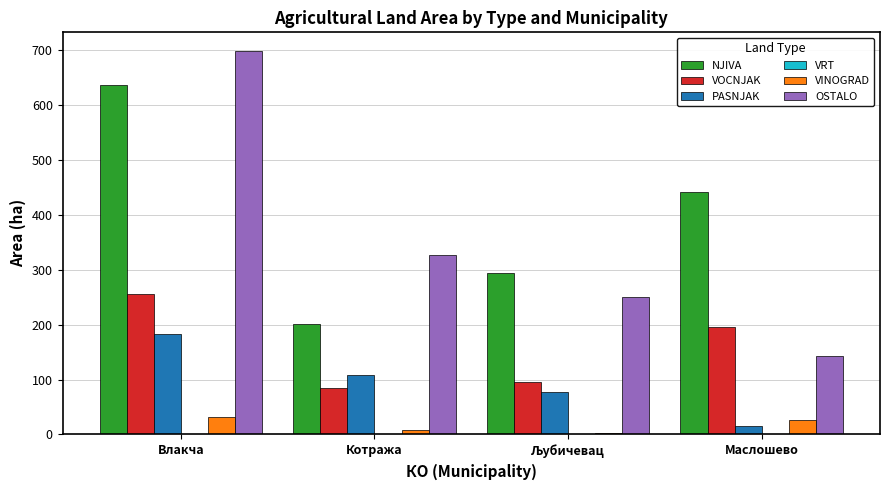

Reading left to right, what are all the values shown in this chart?

NJIVA: 636.1	200.7	294.2	440.4
VOCNJAK: 255.4	84.5	94.6	195.3
PASNJAK: 183.4	109.1	78.0	15.5
VINOGRAD: 31.5	8.0	2.8	26.0
OSTALO: 696.5	327.2	250.4	141.9